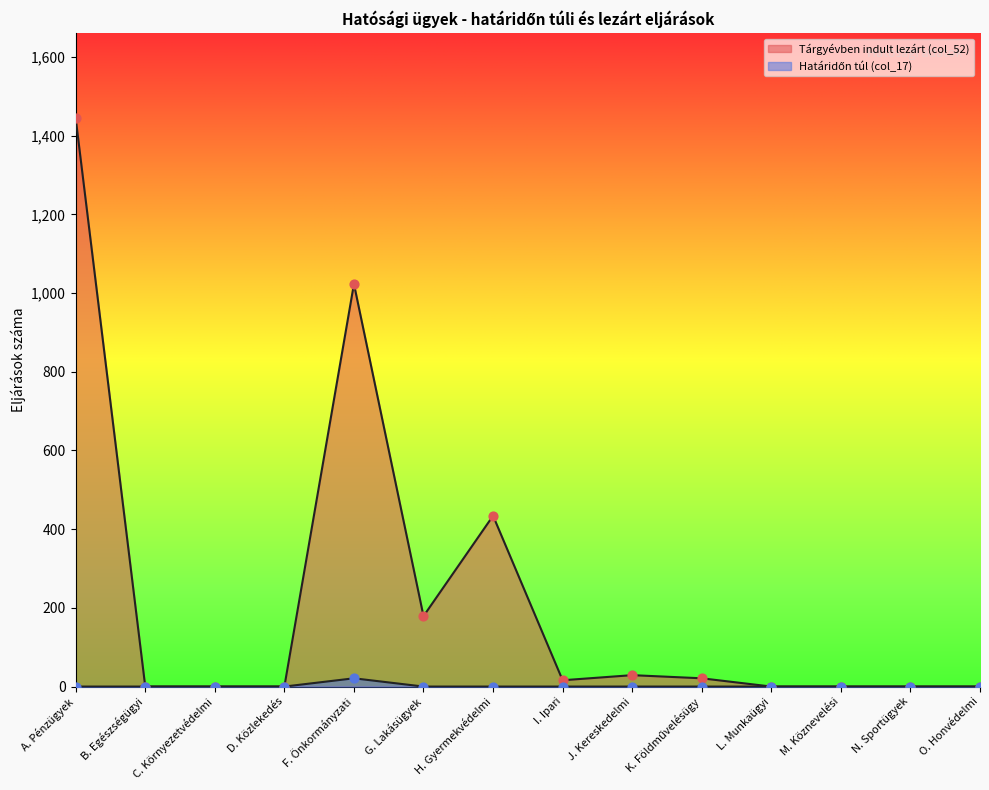

At which category is the sum across all series the highest?

A. Pénzügyek